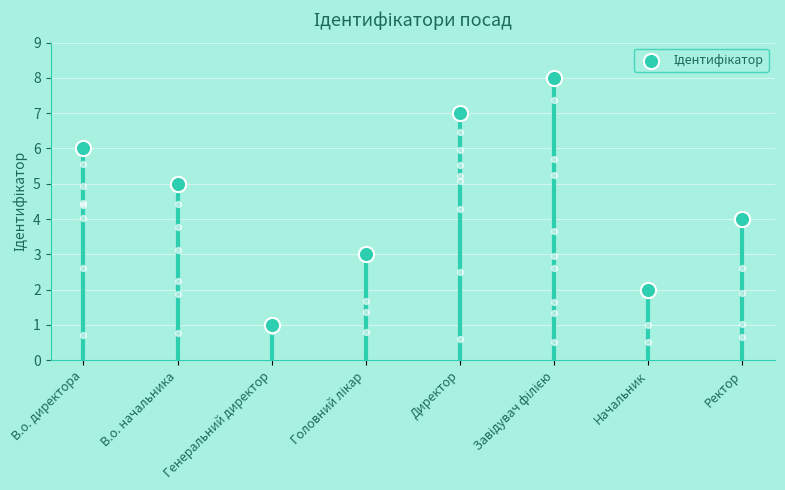

What is the ratio of the value at В.о. начальника to the value at Головний лікар?

1.7